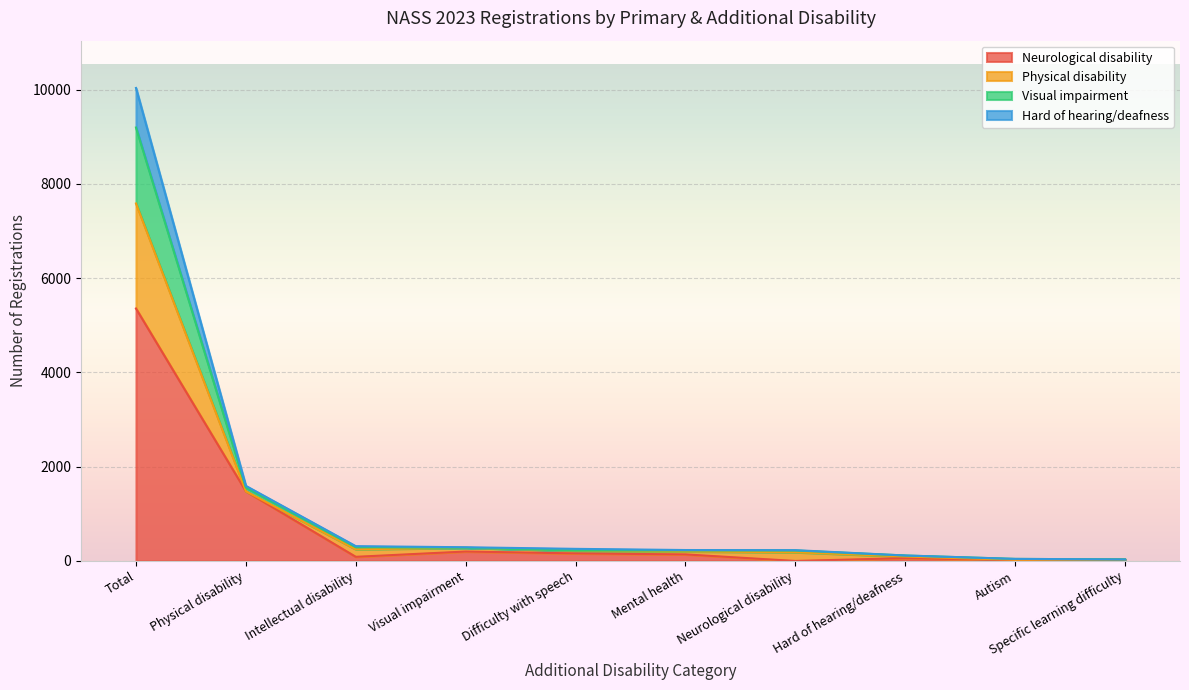

How many interior local peaks does the Neurological disability series have?

2